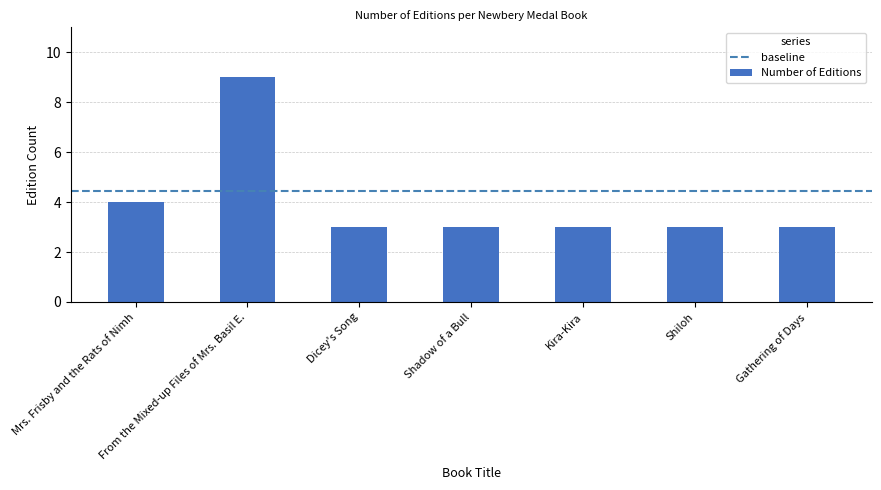

Approximately how many times larger is the value at Shadow of a Bull compared to Kira-Kira?

1.0